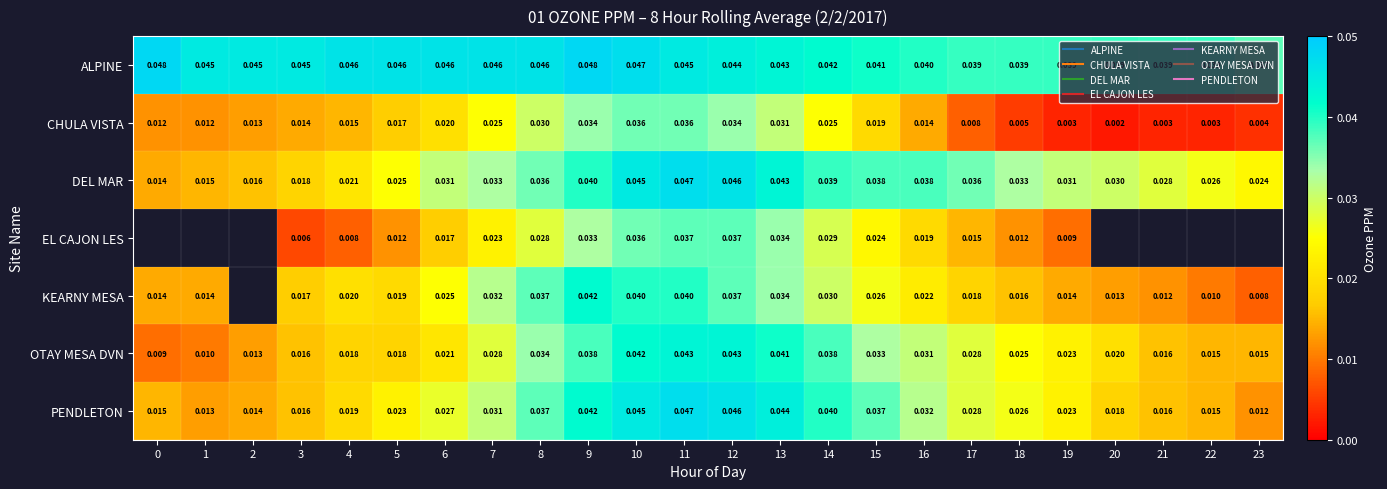

Rank the categories by DEL MAR value from highest to lowest.

11, 12, 10, 13, 9, 14, 15, 16, 8, 17, 7, 18, 6, 19, 20, 21, 22, 5, 23, 4, 3, 2, 1, 0